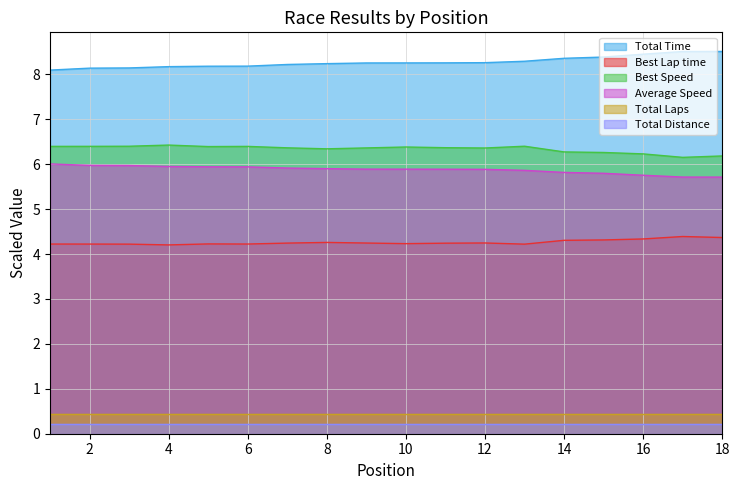

What is the average value of the Average Speed series?

5.9